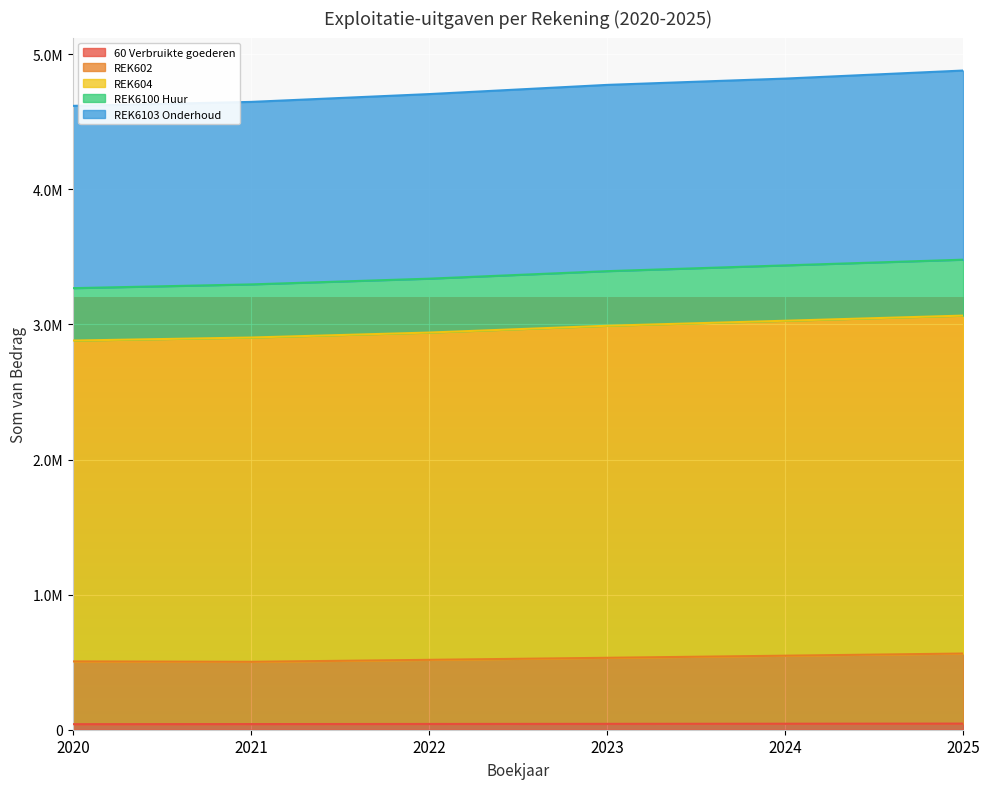

True or false: REK6100 Huur and REK6103 Onderhoud cross at least once.

False